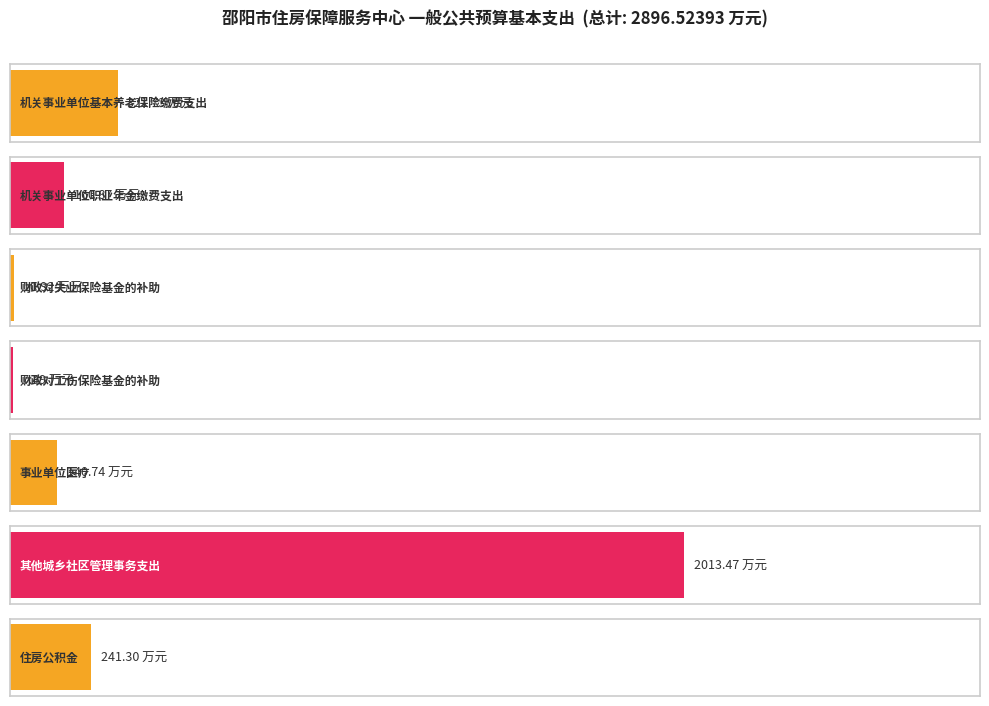

What is the difference between the maximum and minimum values?

2006.0